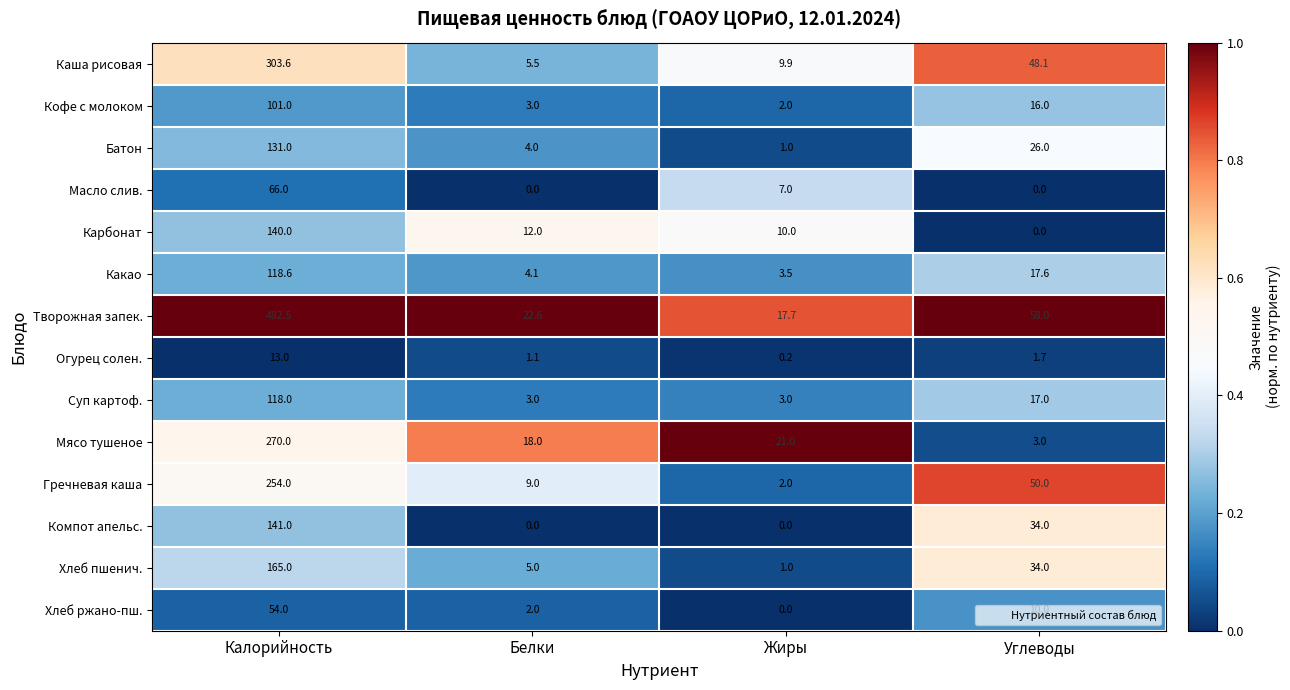

Which series changed the most between Жиры and Углеводы?

Гречневая каша